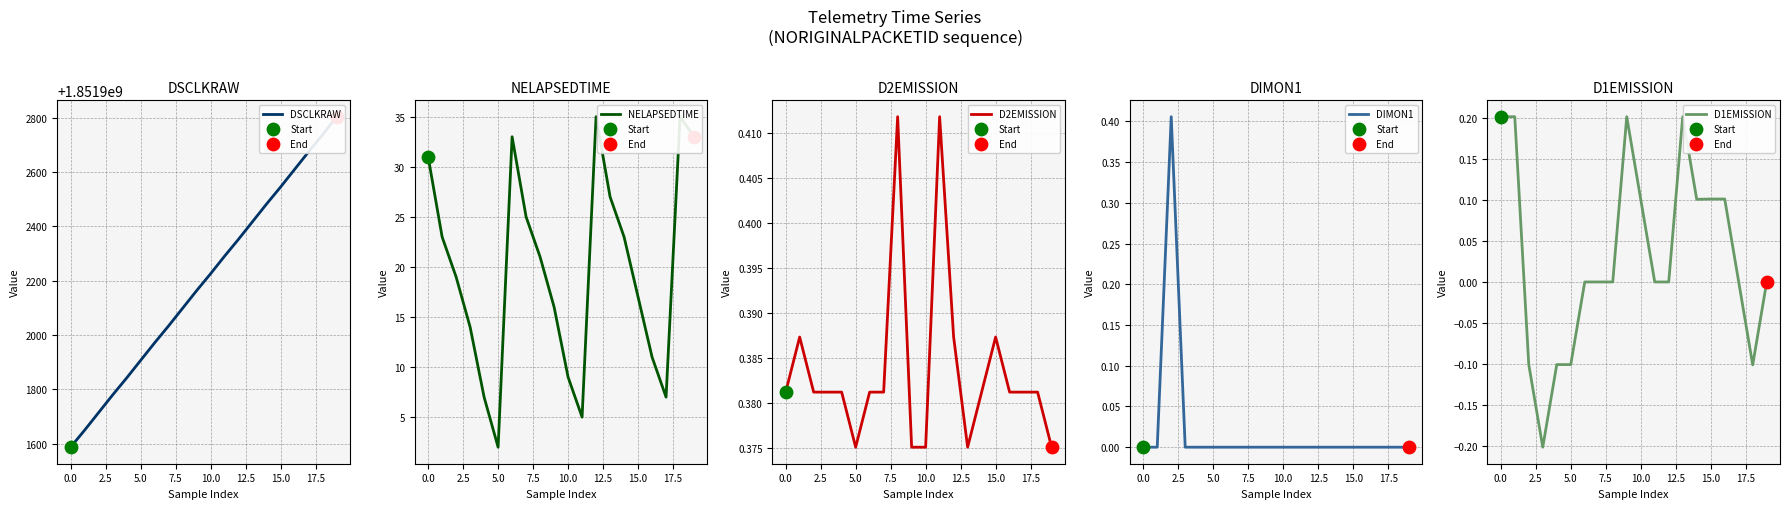

Which series has the largest total across all categories?

DSCLKRAW